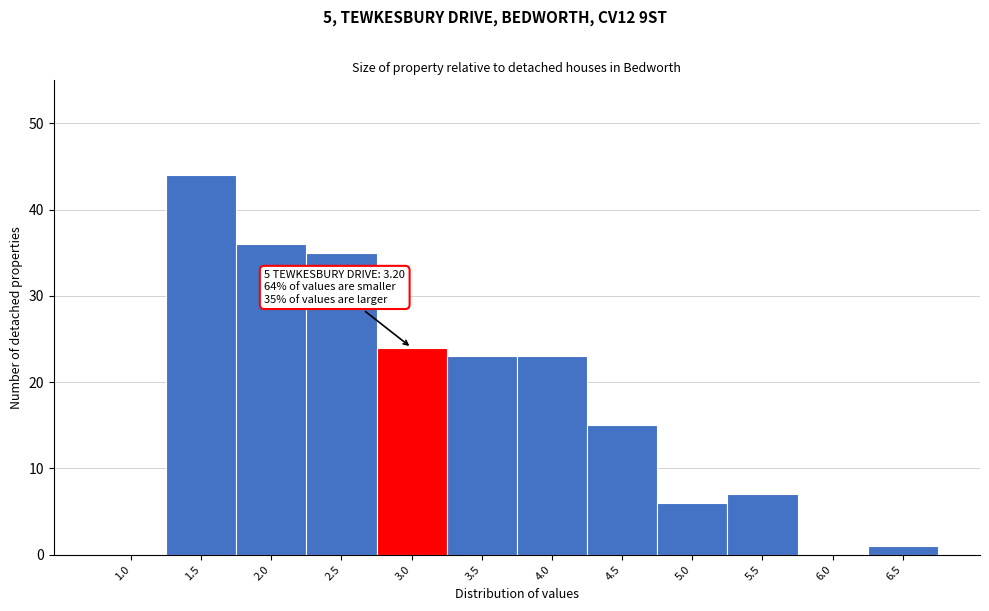

Reading right to left, extract all data points from this chart.

6.5=1	6.0=0	5.5=7	5.0=6	4.5=15	4.0=23	3.5=23	3.0=24	2.5=35	2.0=36	1.5=44	1.0=0